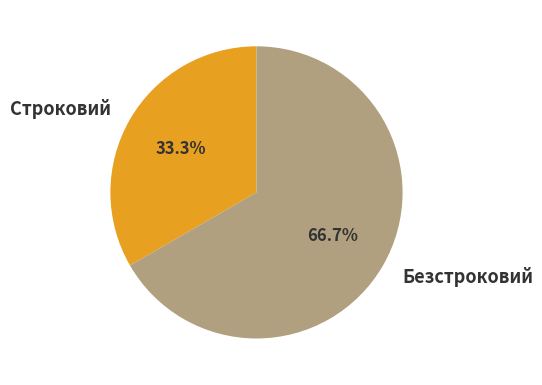

What percentage is the Строковий slice, to the nearest percent?

33%